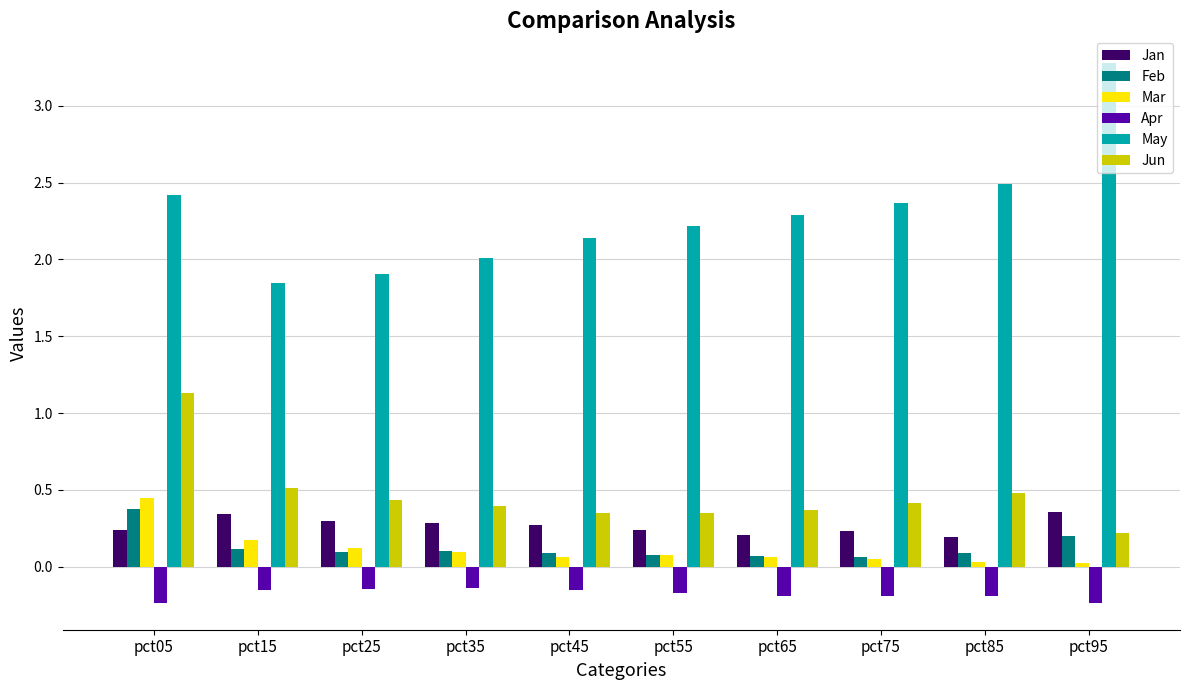

The value of May at pct65 is 0.9. True or false?

False